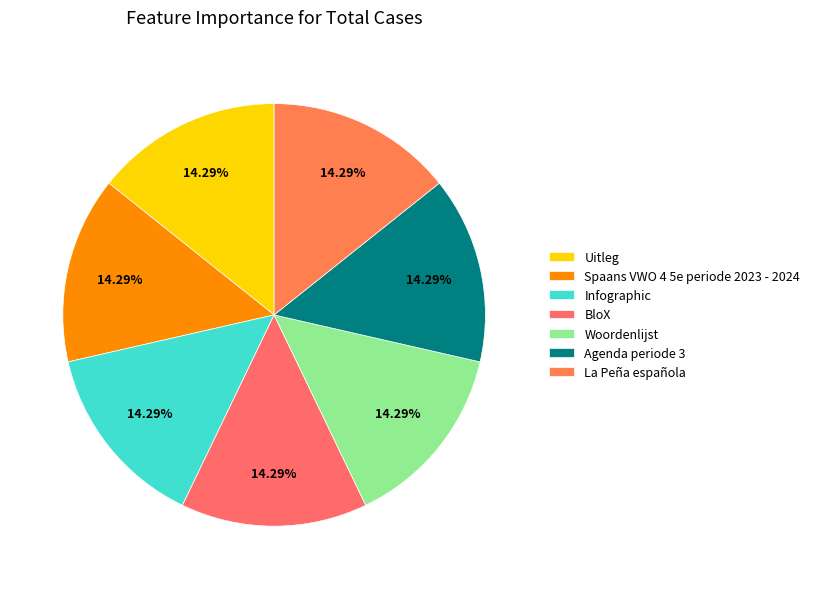

How many segments does this pie chart have?

7